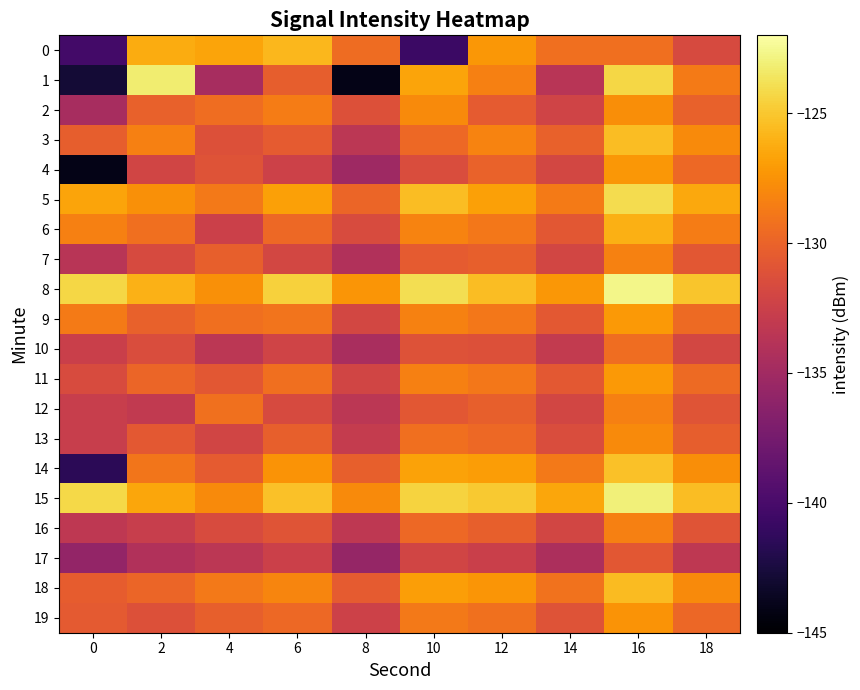

Which series has the largest total across all categories?

8